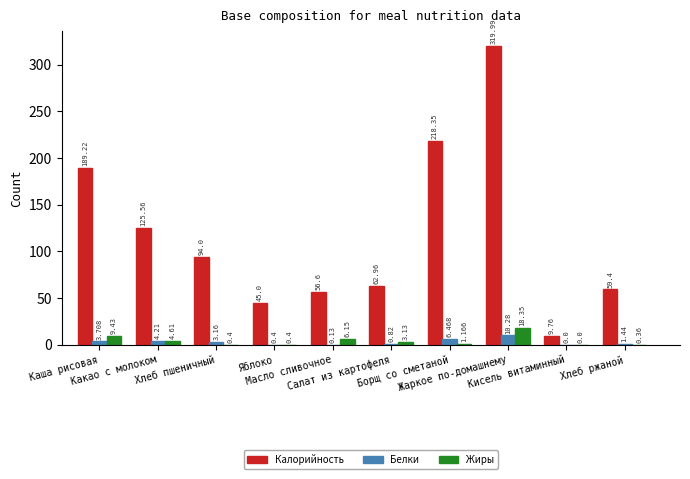

Which series has the largest total across all categories?

Калорийность